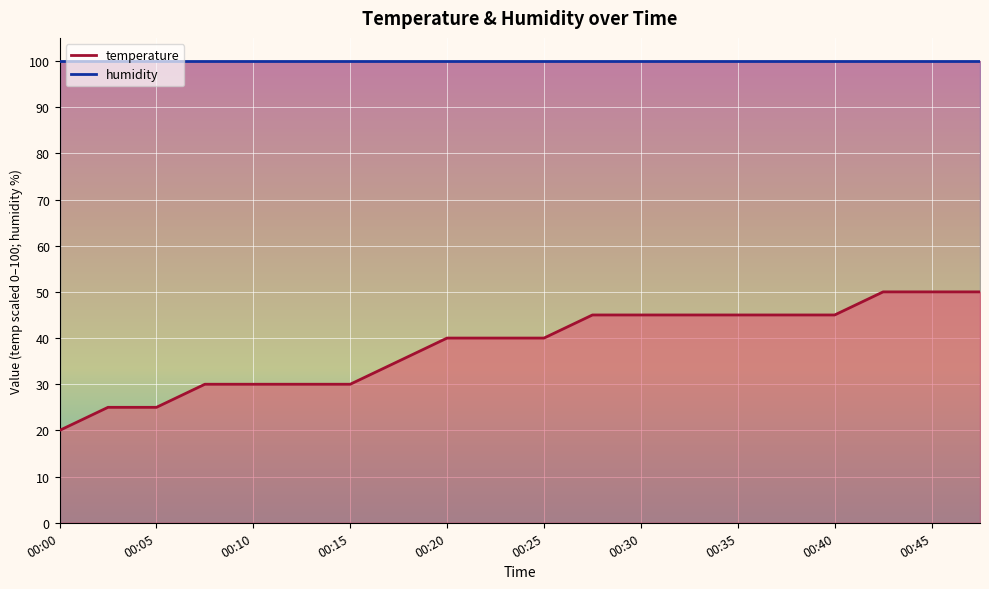

Which series has the largest total across all categories?

humidity